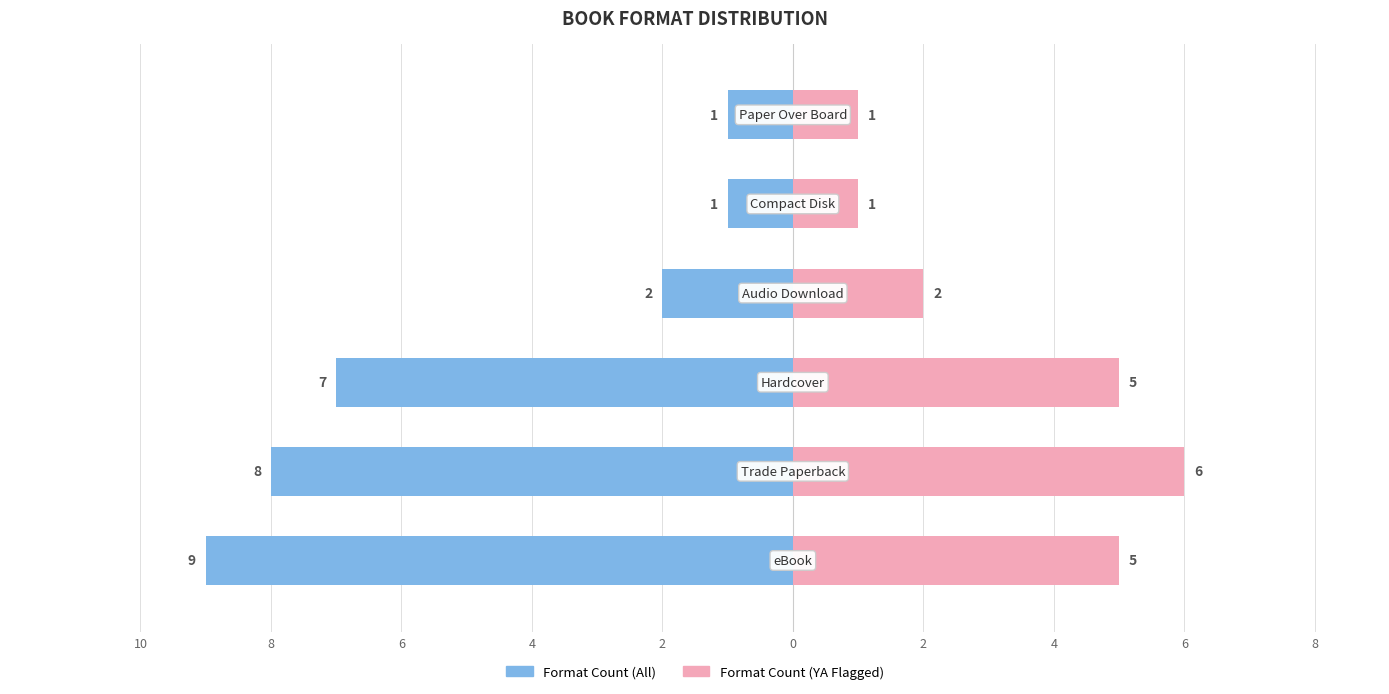

Count the Format Count (All) values in the range -8 to -1.

5